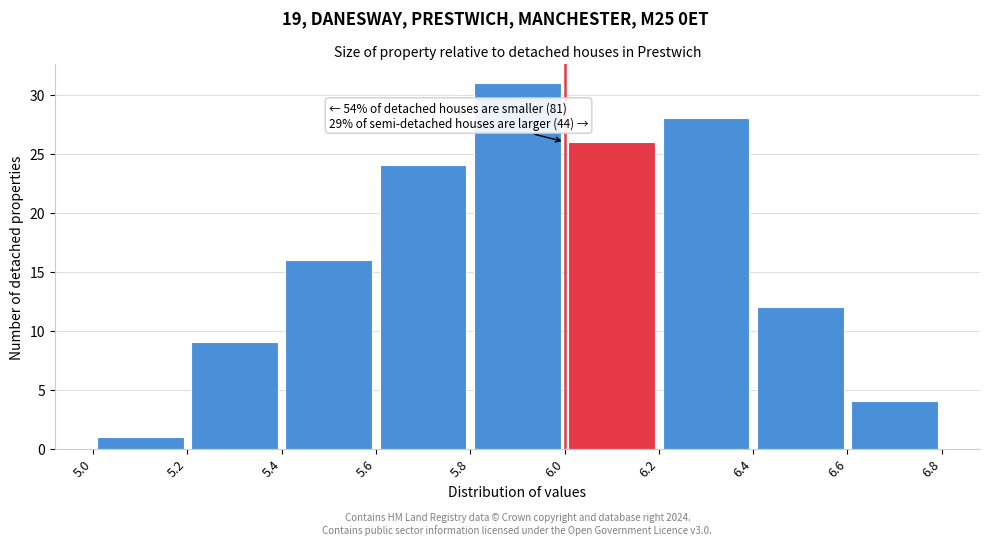

Which range on the x-axis has the tallest bar?

5.8 to 6.0